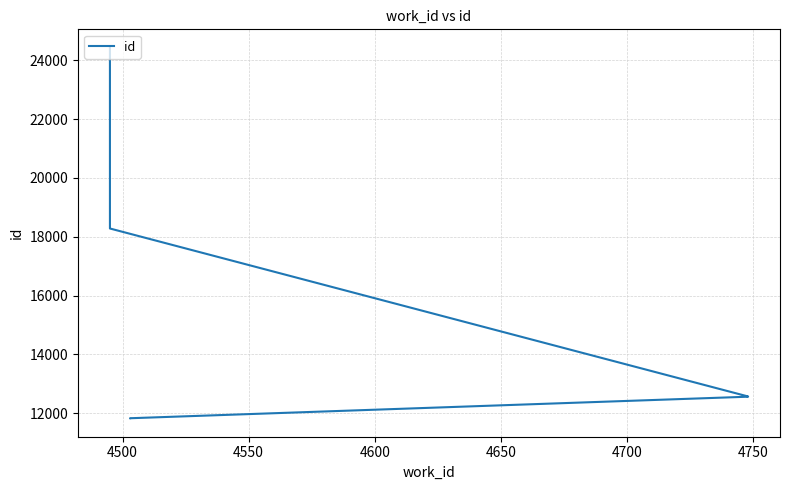

Reading left to right, list all the values displayed in this chart.

11832	11833	11834	12563	12570	12571	18282	18283	18284	24424